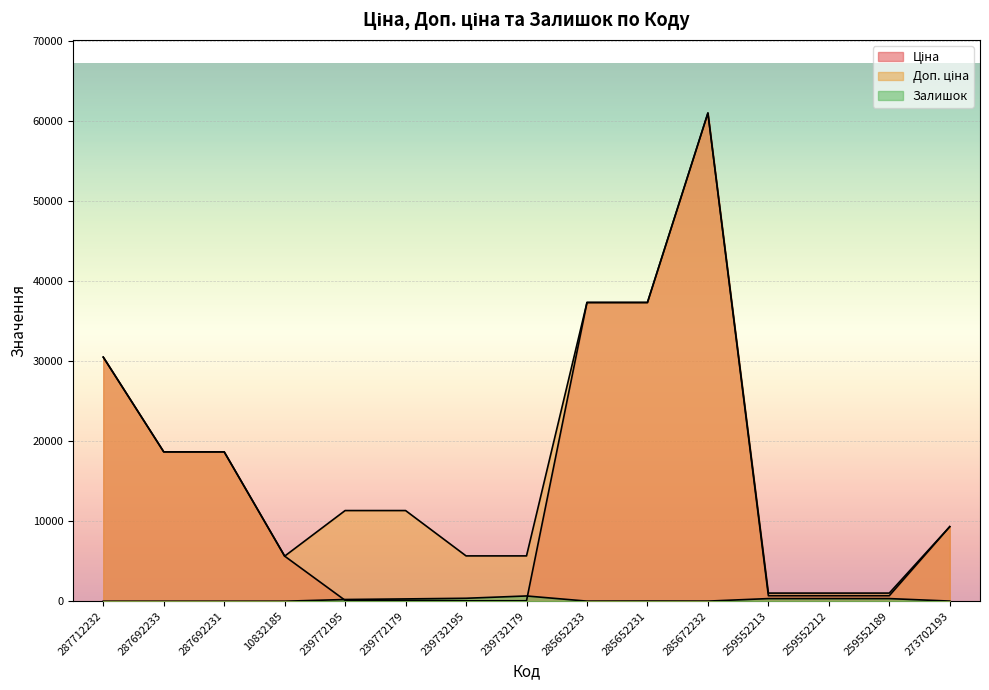

What is the total value across all series at 259552212?

2039.9